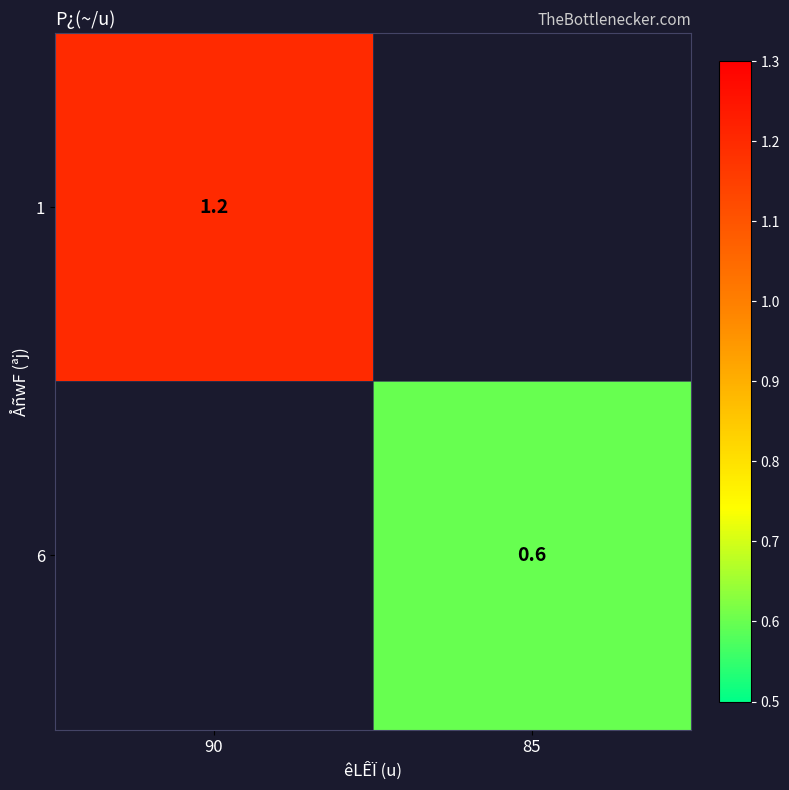

Is it true that 6 equals 0.6 at 85?

True